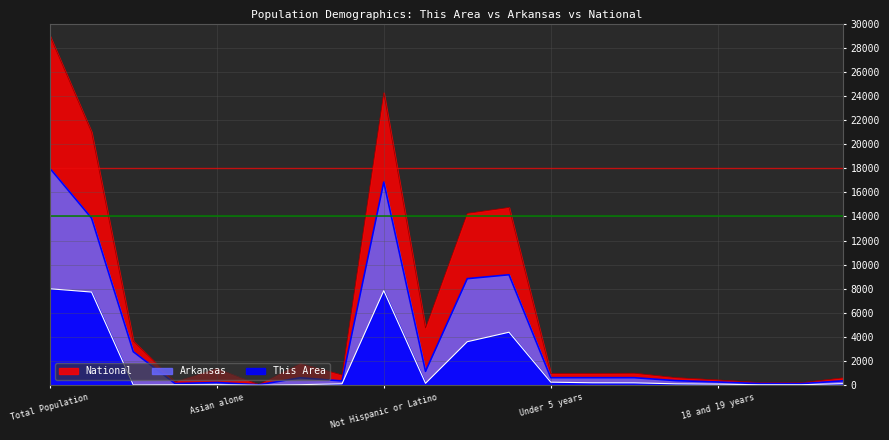

What is the total value across all series at Some Other Race alone?

2452.4